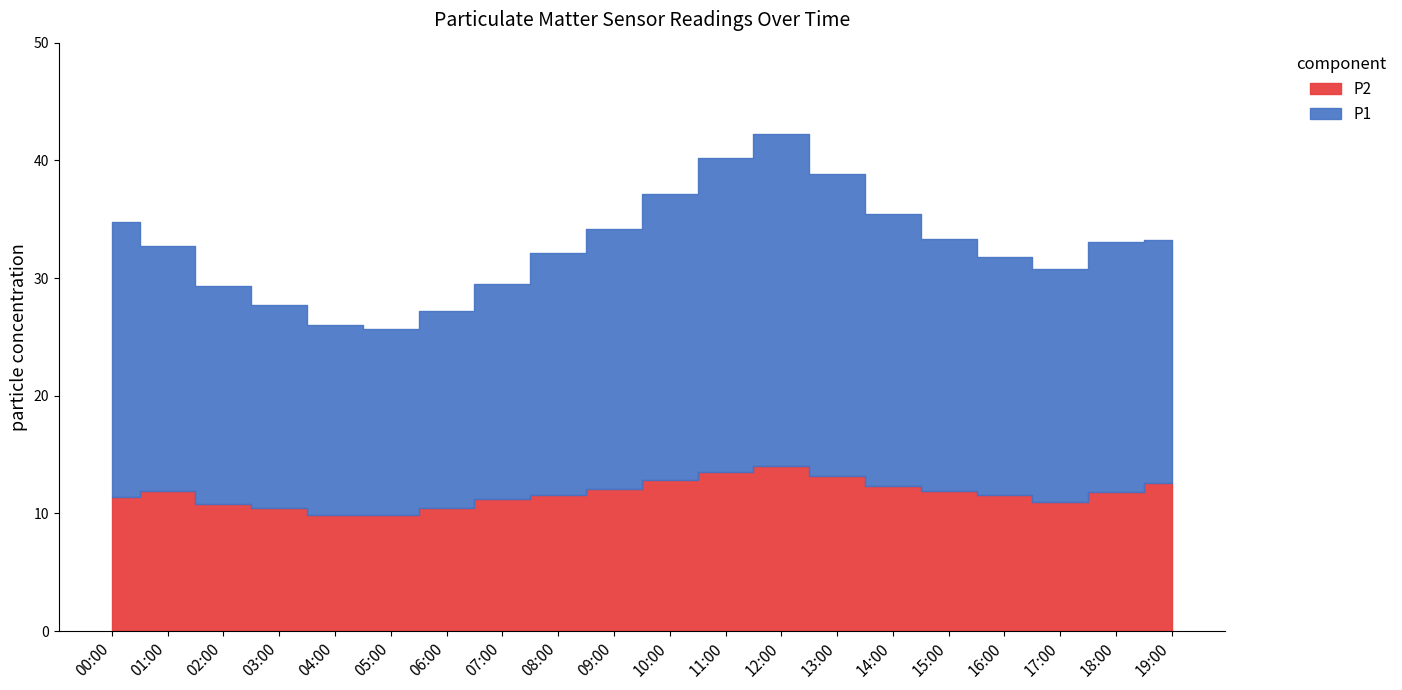

Where does the P1 series first go above 20?

00:00